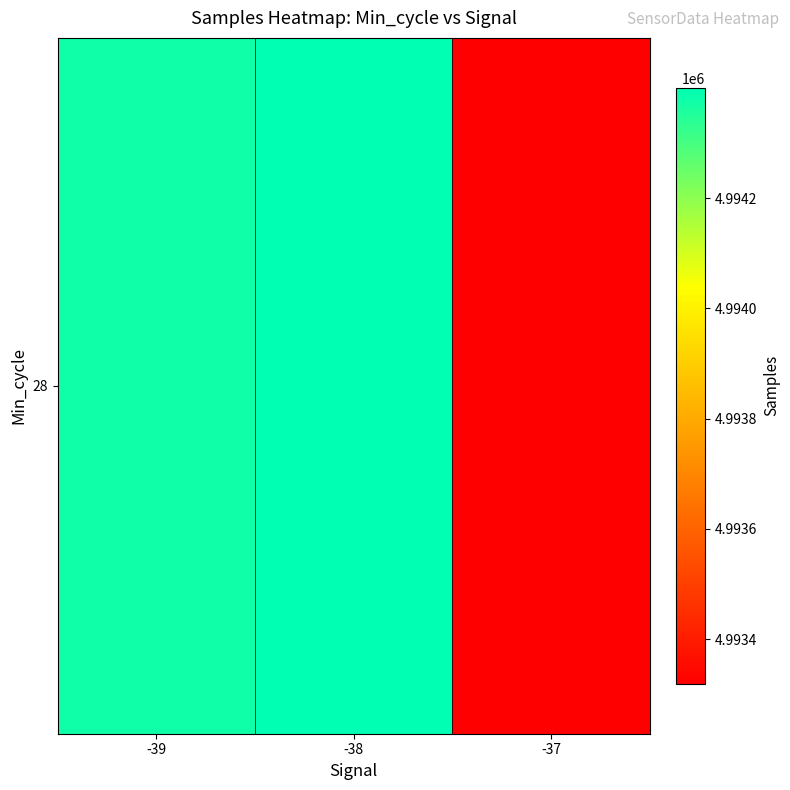

How many data points are less than 4994375?

1